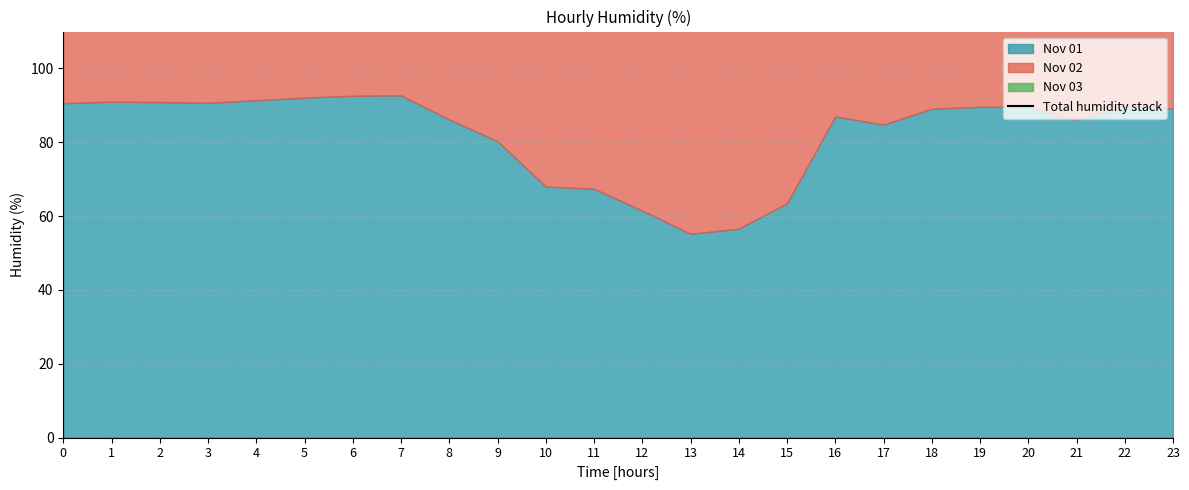

Reading left to right, transcribe all the data shown in this chart.

266.5	269.7	271.2	272.3	275.6	277.1	279.3	279.8	260.6	237.2	206.2	193.4	181.1	174.4	176.1	191.0	253.6	256.3	265.8	269.1	271.1	262.0	264.3	262.0